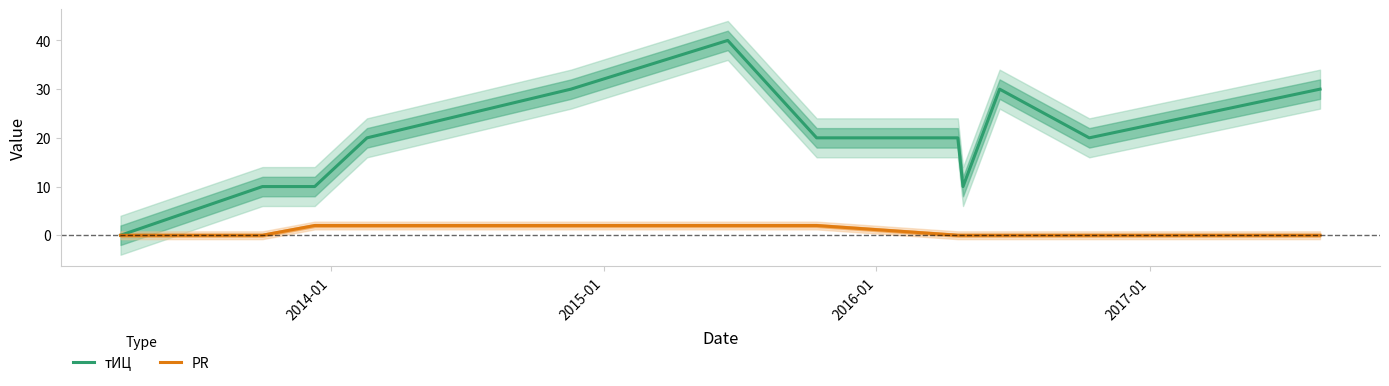

What is the highest value of the тИЦ series?

40